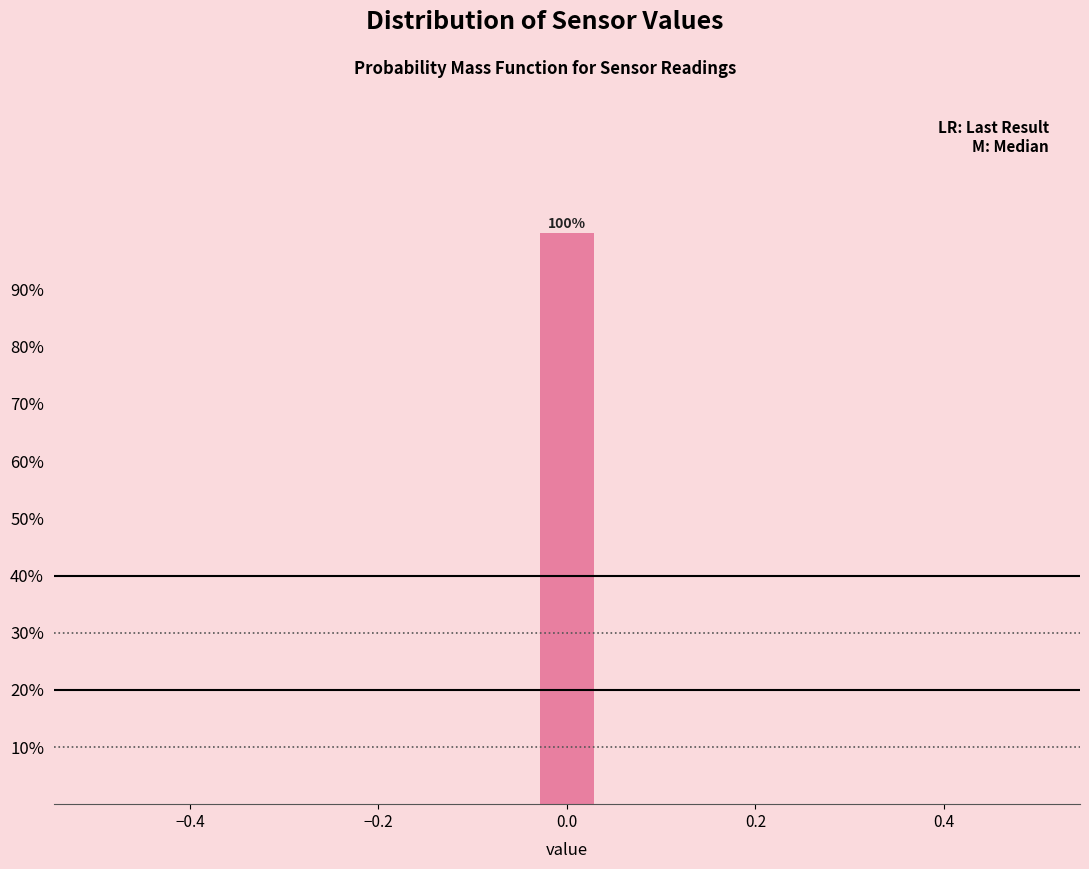

Around what value on the x-axis is the tallest bar? Give the approximate position of its centre, as read against the axis.

0.00